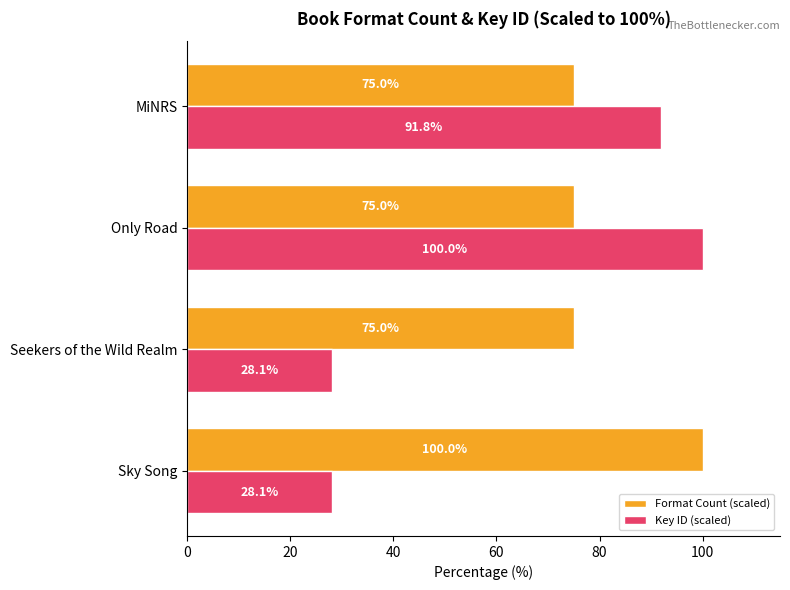

What is the total value across all series at Sky Song?

128.1